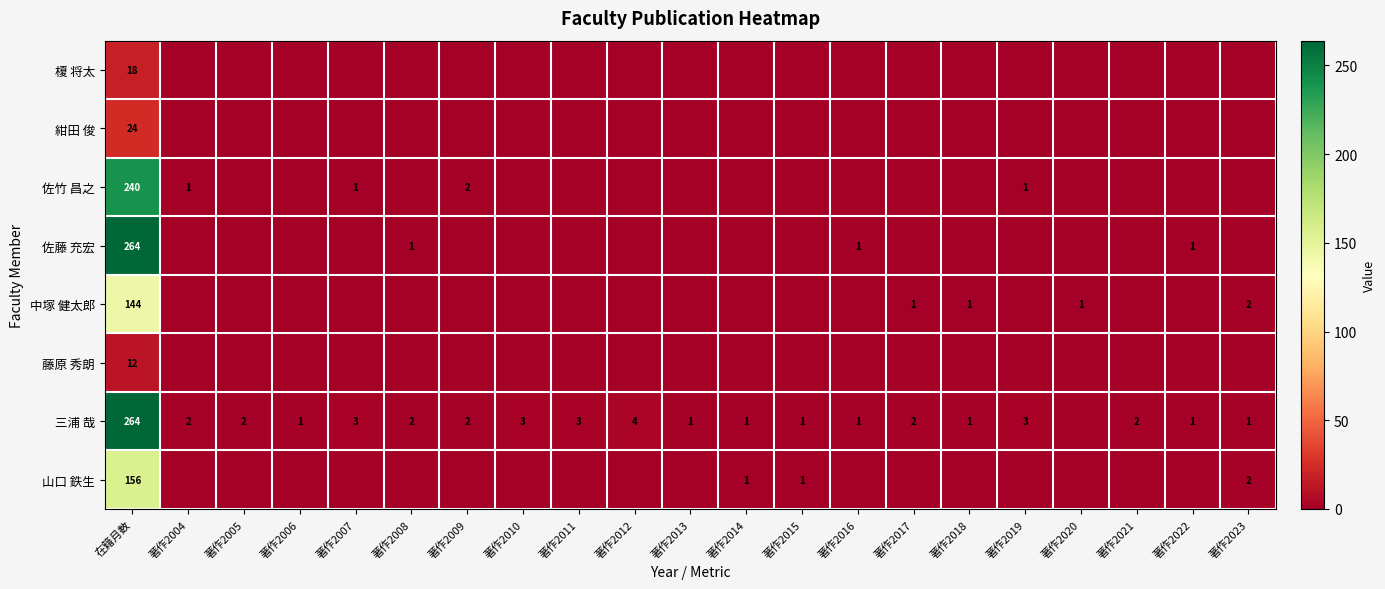

What is the sum of the 三浦 哉 values at 著作2004 and 著作2007?

5